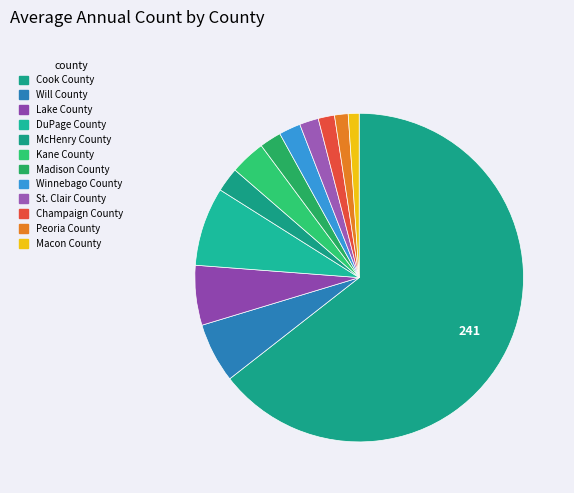

How many slices are in this pie chart?

12